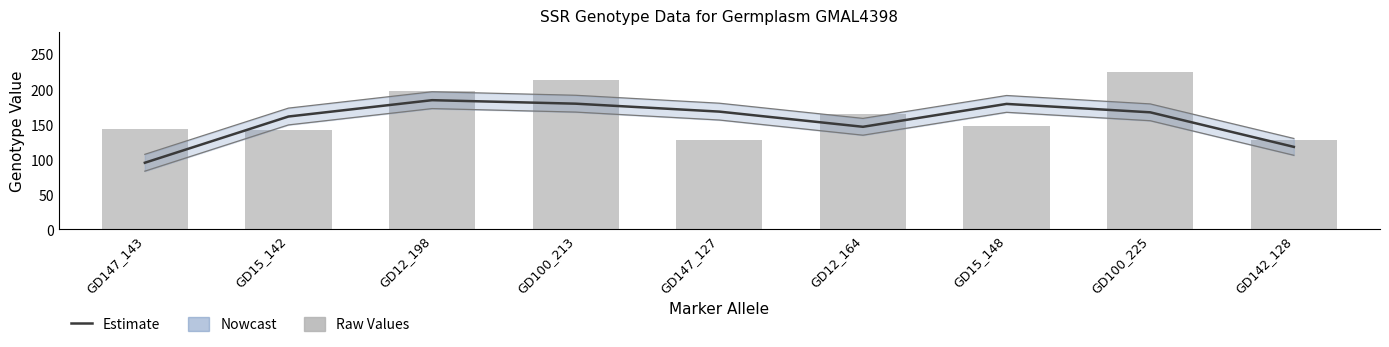

Is the value of Genotype (raw) at GD12_198 greater than the value of Estimate at GD147_127?

Yes